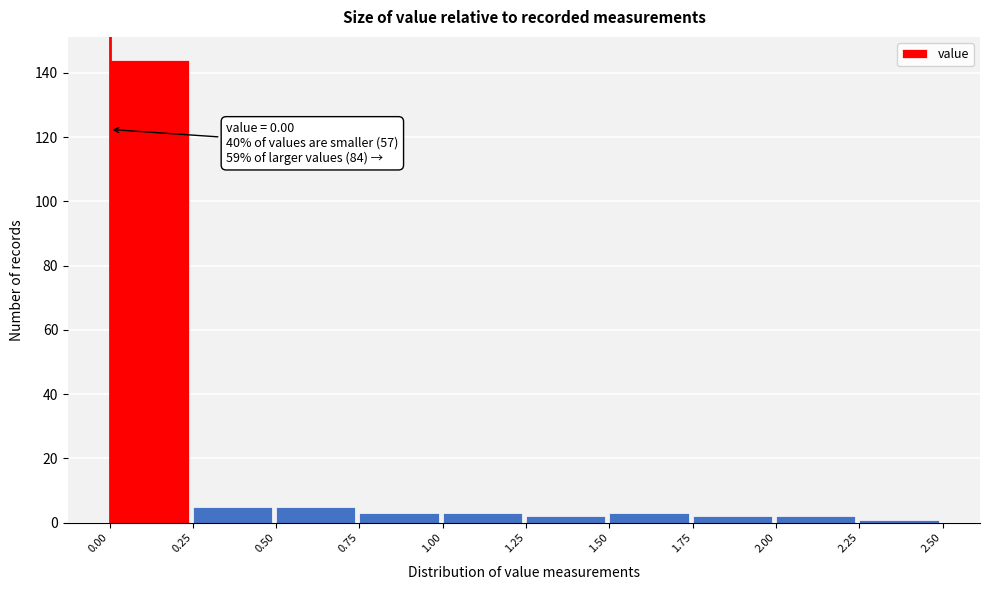

Which range on the x-axis has the tallest bar?

0.00 to 0.25